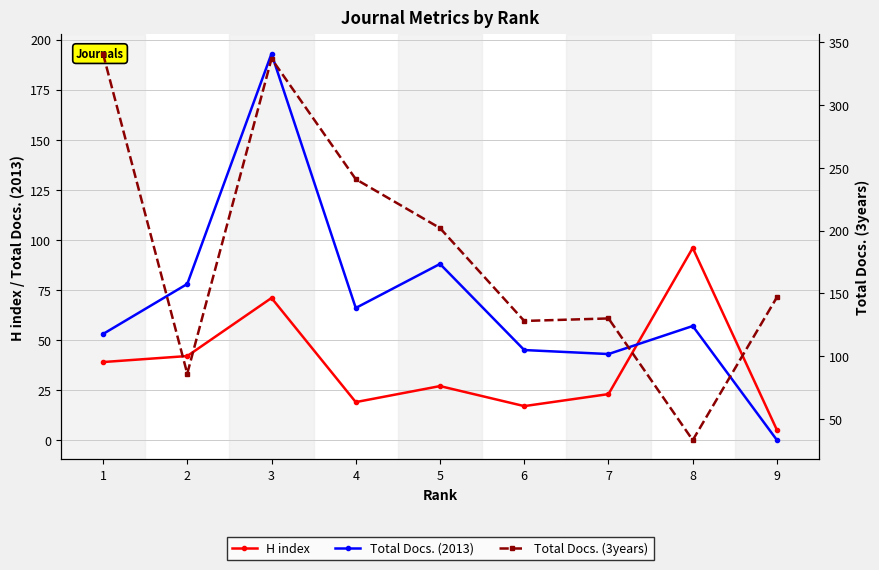

What is the difference between the highest and lowest values at 1?

302